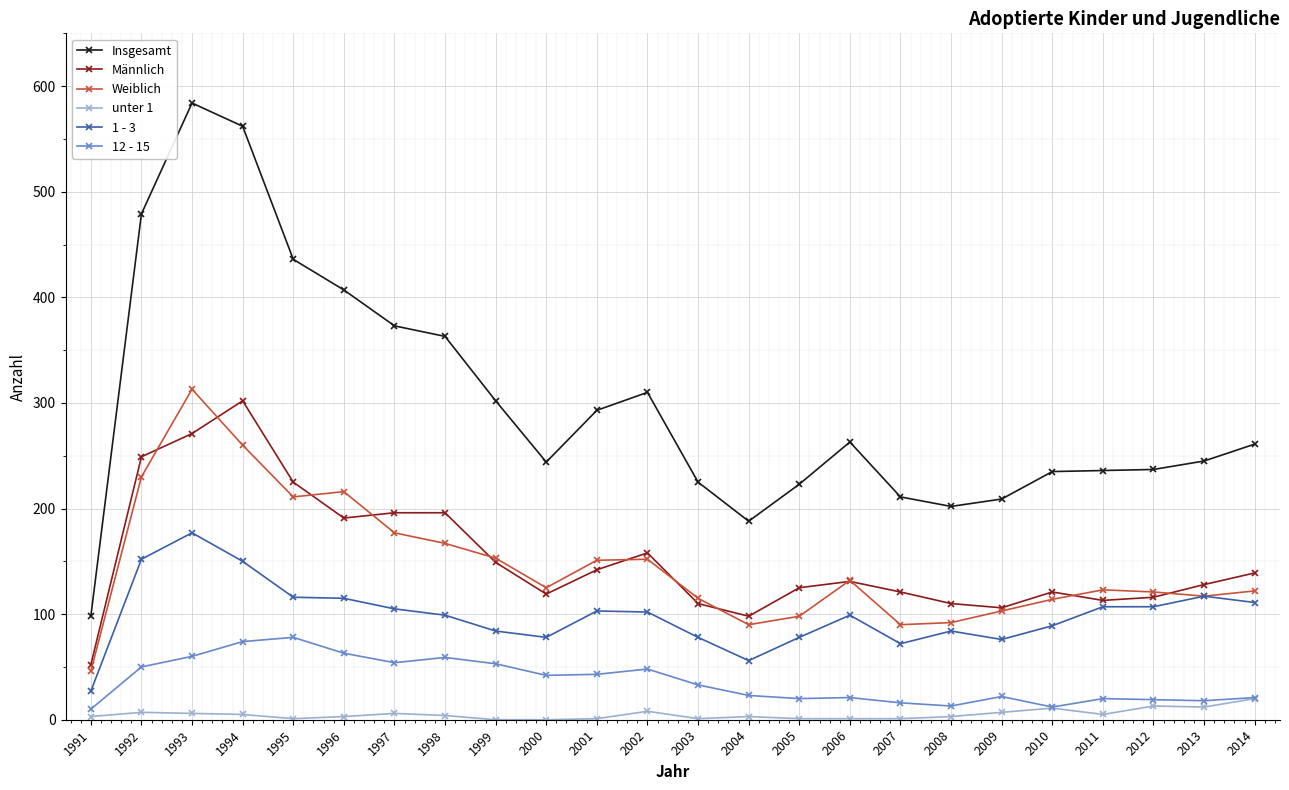

What are all the series names shown in the legend?

Insgesamt, Männlich, Weiblich, unter 1, 1 - 3, 12 - 15